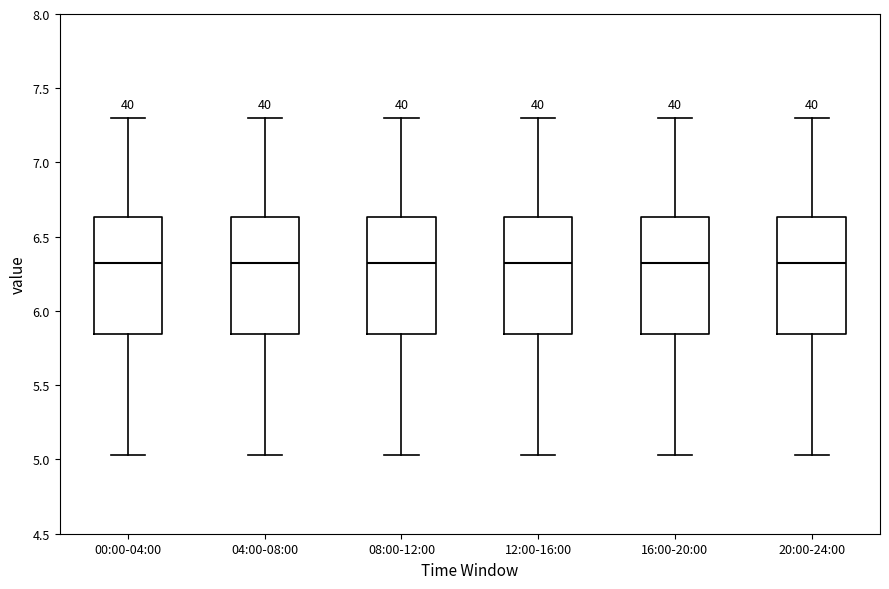

Reading left to right, read every box against the y-axis: the position of its median line, the range the box covers, and the ends of its whiskers. The values are not printed on the chart, so give them approximately, as read against the axis.

00:00-04:00: median 6.35, box 5.85 to 6.65, whiskers 5.05 to 7.30
04:00-08:00: median 6.35, box 5.85 to 6.65, whiskers 5.05 to 7.30
08:00-12:00: median 6.35, box 5.85 to 6.65, whiskers 5.05 to 7.30
12:00-16:00: median 6.35, box 5.85 to 6.65, whiskers 5.05 to 7.30
16:00-20:00: median 6.35, box 5.85 to 6.65, whiskers 5.05 to 7.30
20:00-24:00: median 6.35, box 5.85 to 6.65, whiskers 5.05 to 7.30